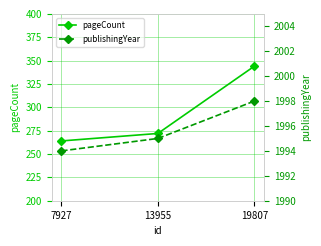

At which category does the chart reach its minimum across all series?

7927